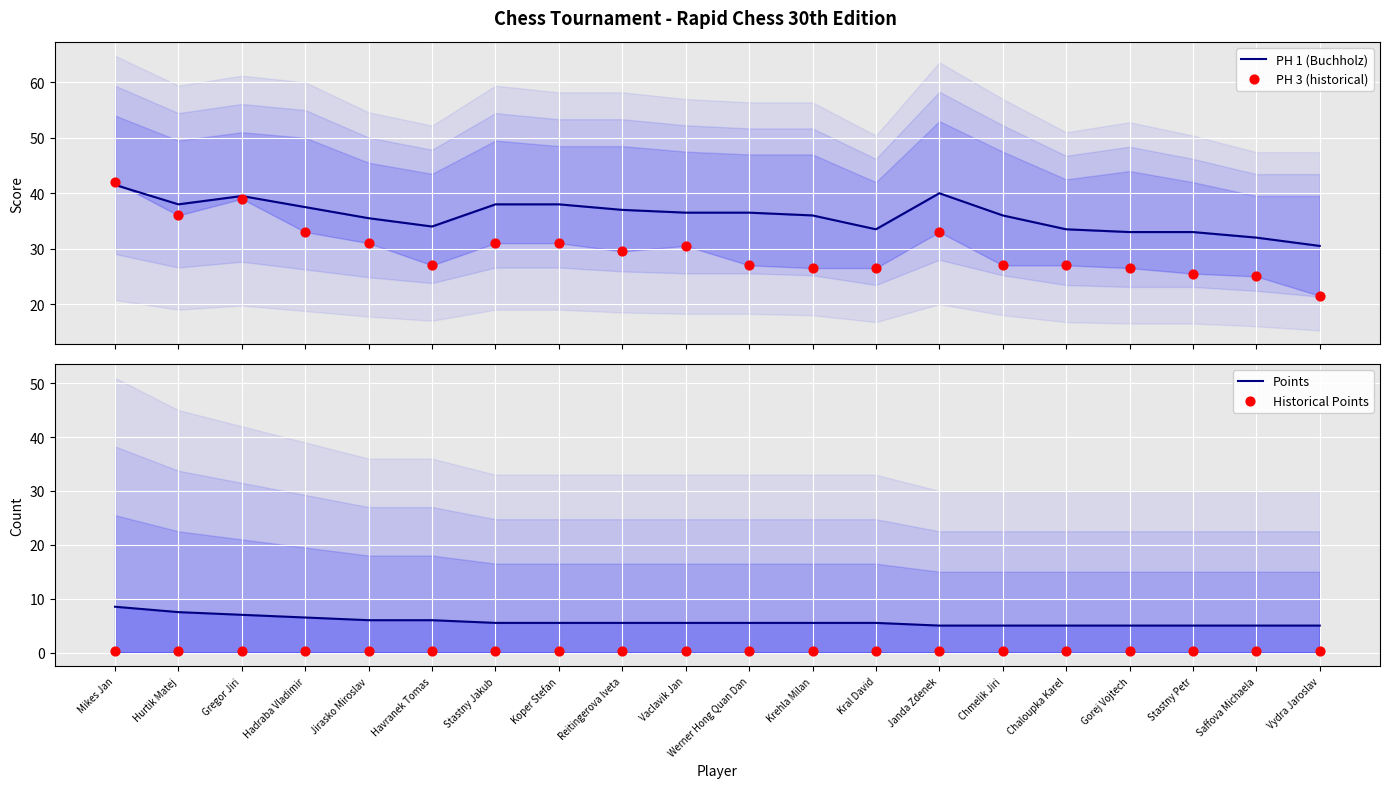

Which series has the largest total across all categories?

PH 1 (Buchholz)